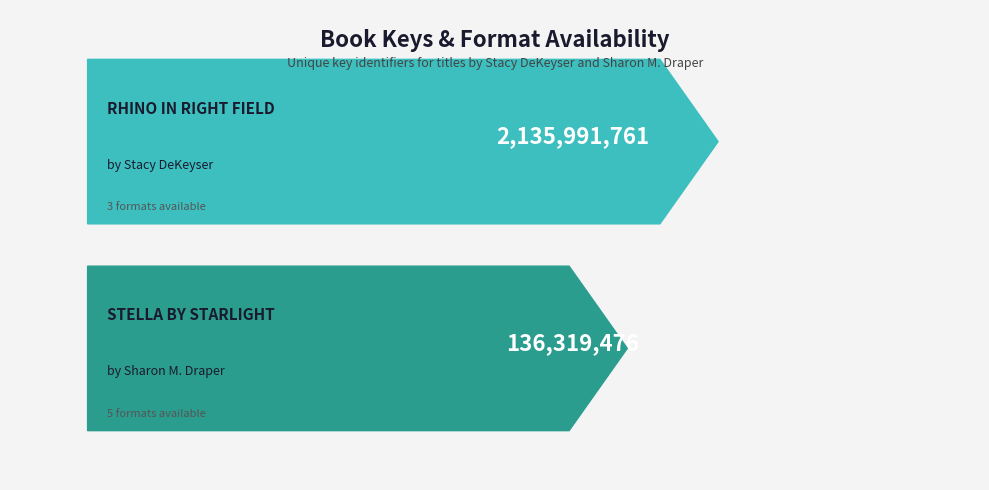

List the labels in order of value, largest first.

Rhino in Right Field, Stella by Starlight